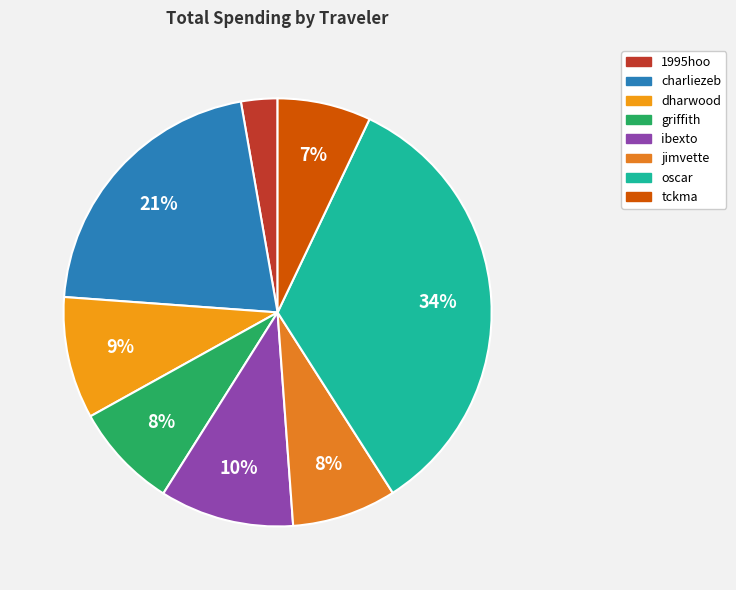

The griffith slice represents 1% of the pie. True or false?

False